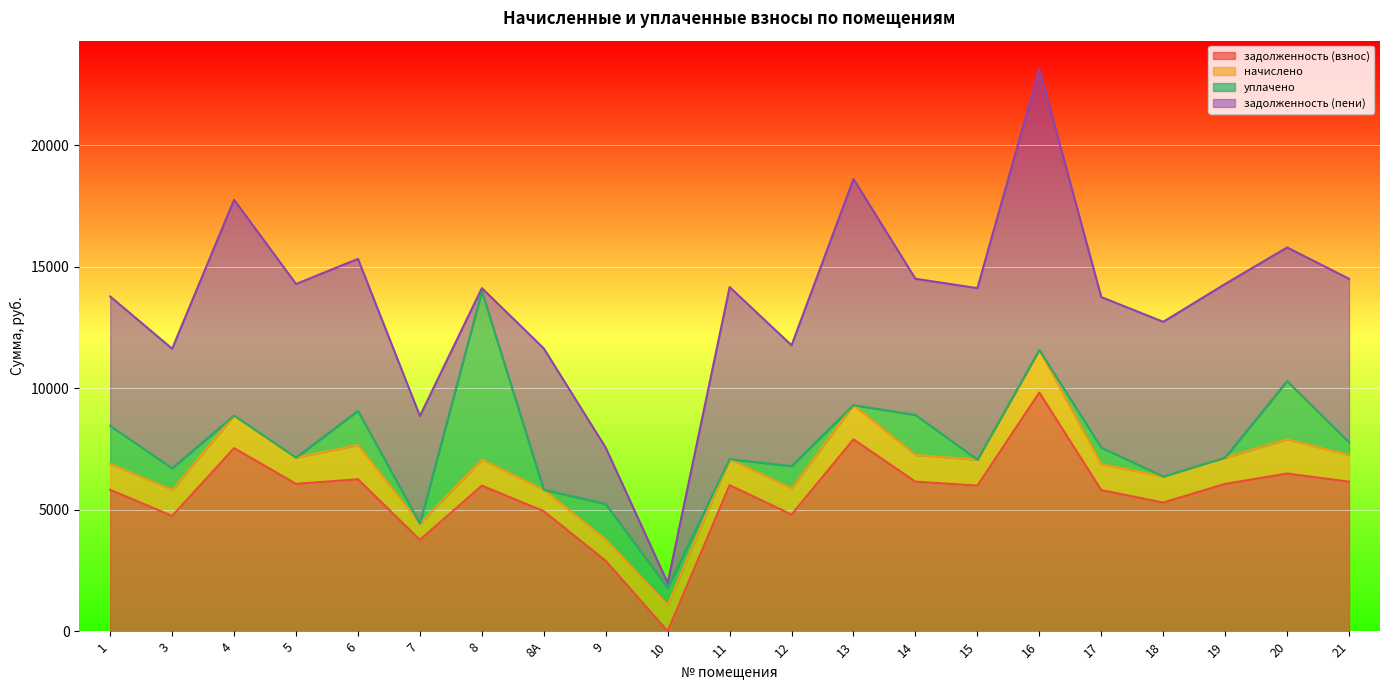

What is the label of the 13th point from the left?

13